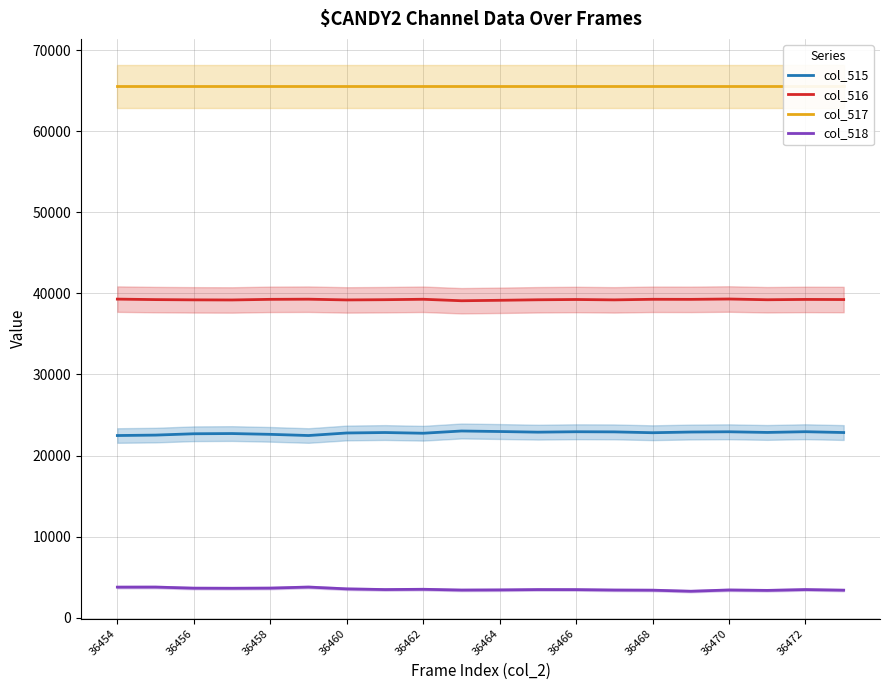

True or false: col_515 and col_516 cross at least once.

False